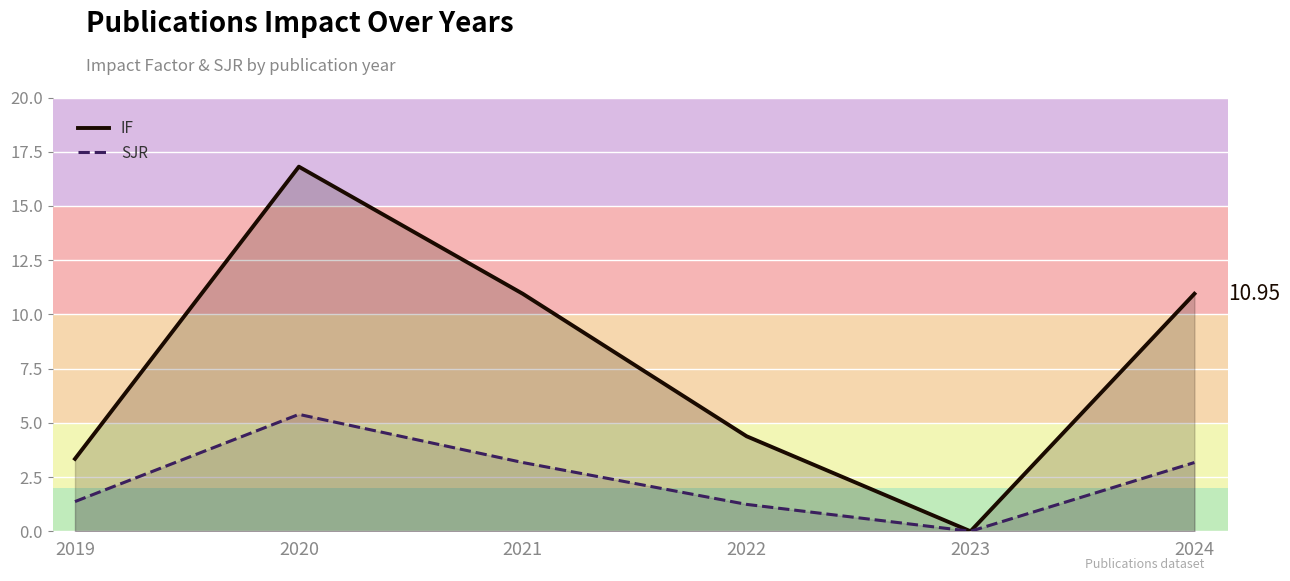

How many interior local peaks does the IF series have?

1